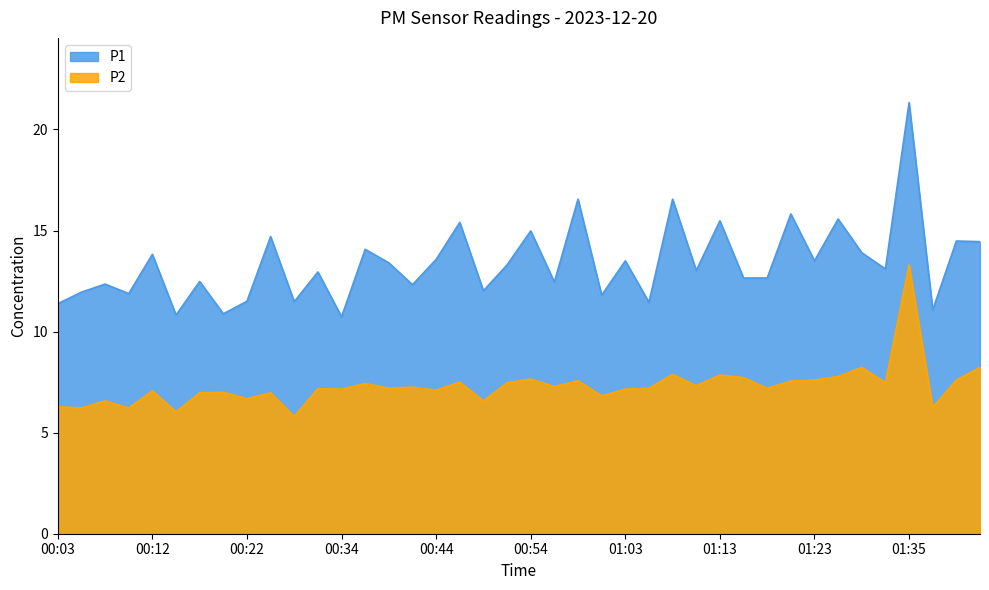

What is the difference between the maximum and minimum values in the P1 series?

10.6